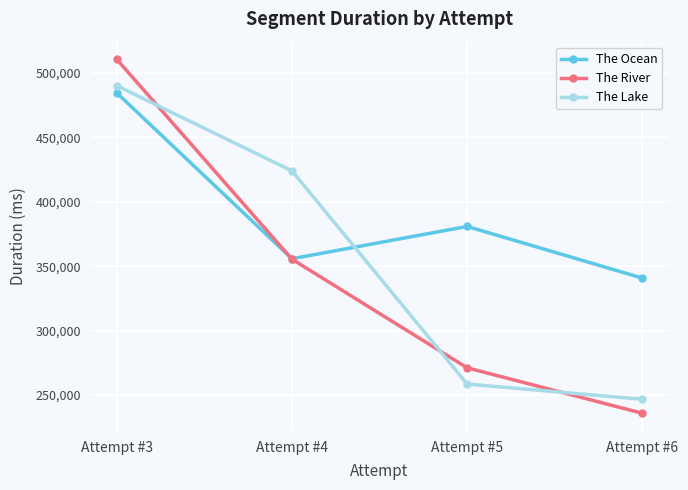

Where does the The Ocean series first go above 380774?

Attempt #3